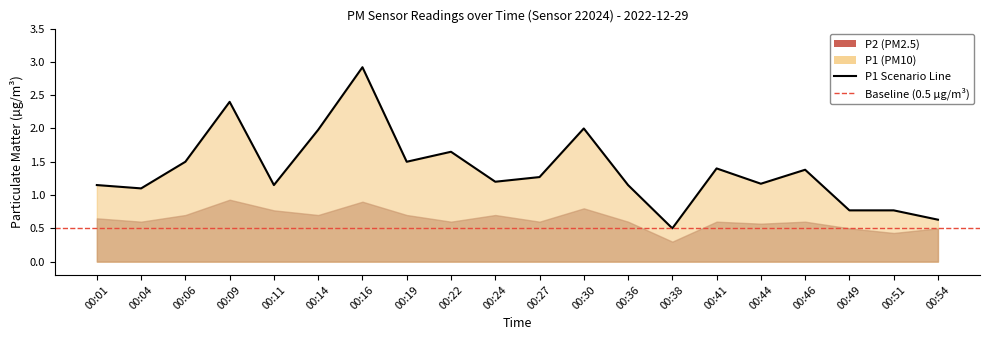

Reading left to right, extract all data points from this chart.

1.1	1.1	1.5	2.4	1.1	2.0	2.9	1.5	1.6	1.2	1.3	2.0	1.1	0.5	1.4	1.2	1.4	0.8	0.8	0.6